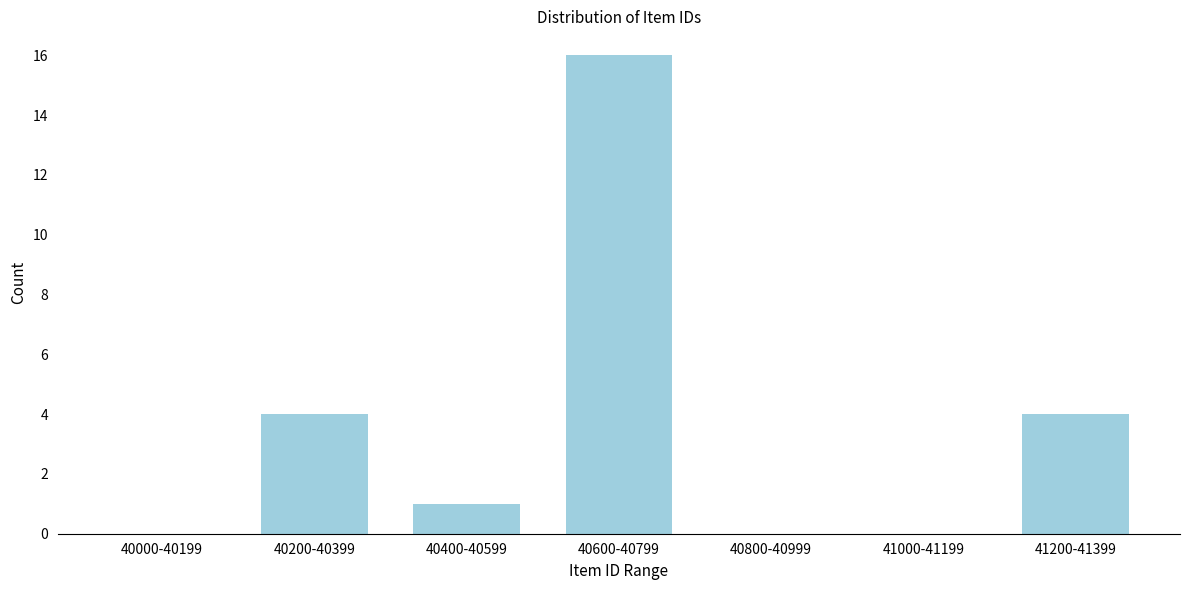

Reading right to left, transcribe all the data shown in this chart.

41200-41399=4	41000-41199=0	40800-40999=0	40600-40799=16	40400-40599=1	40200-40399=4	40000-40199=0